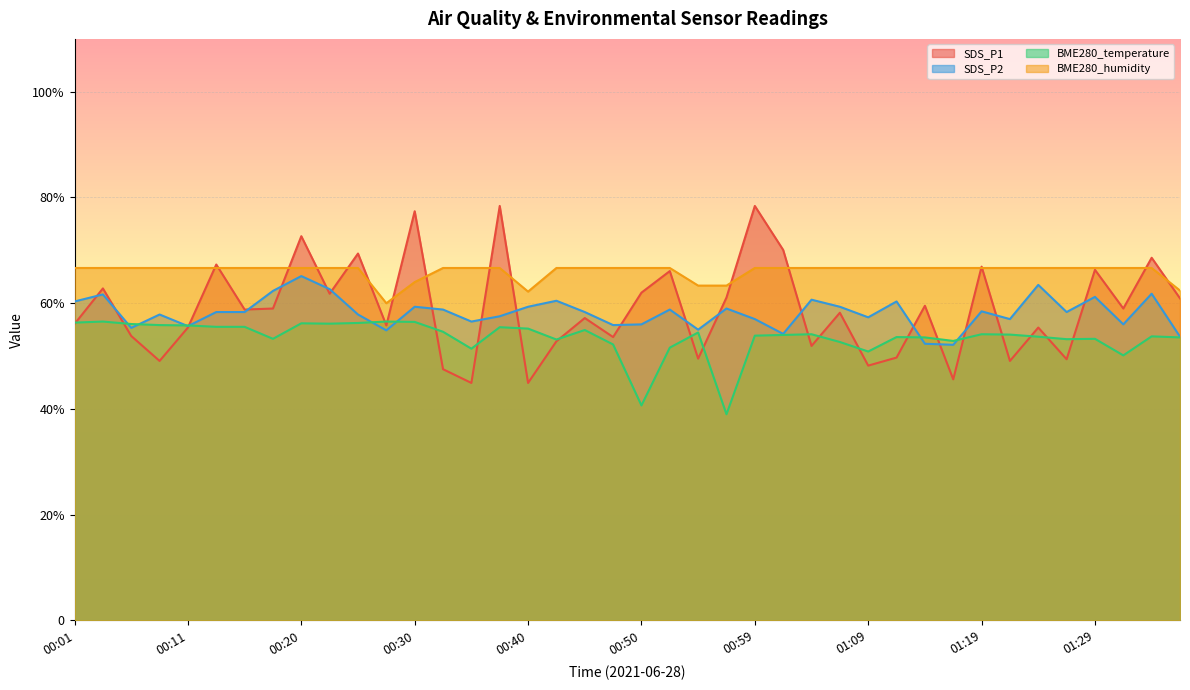

What is the total value across all series at 00:54?

222.3